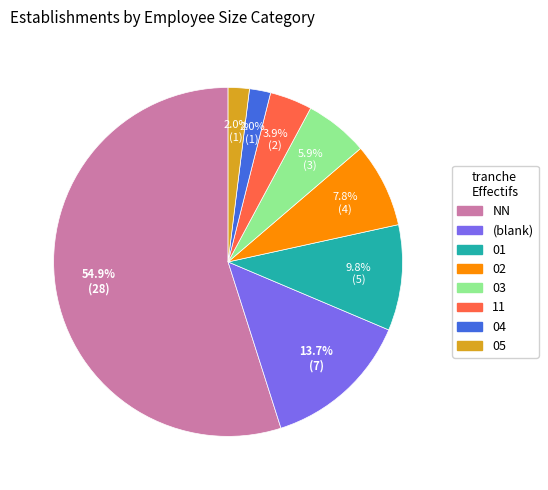

Count the number of slices in the pie.

8